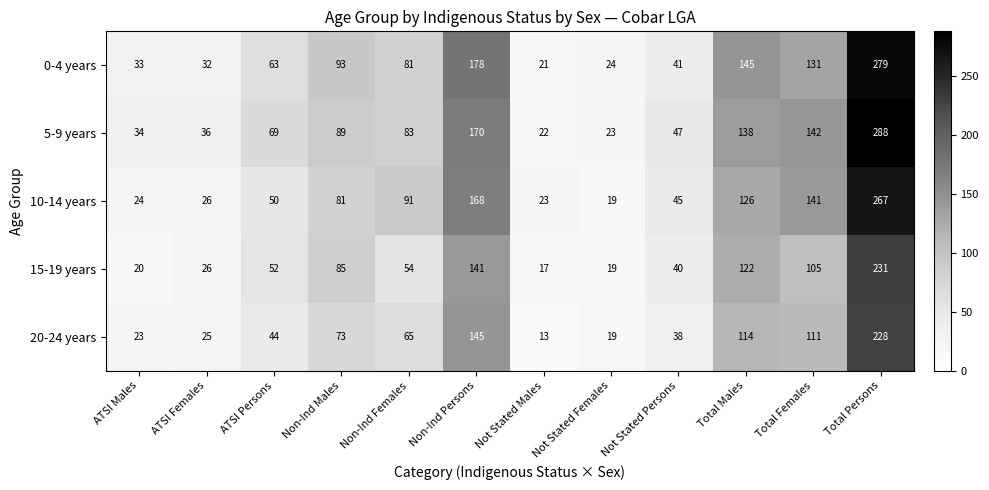

Where is 0-4 years nearest to the value 150?

Total Males